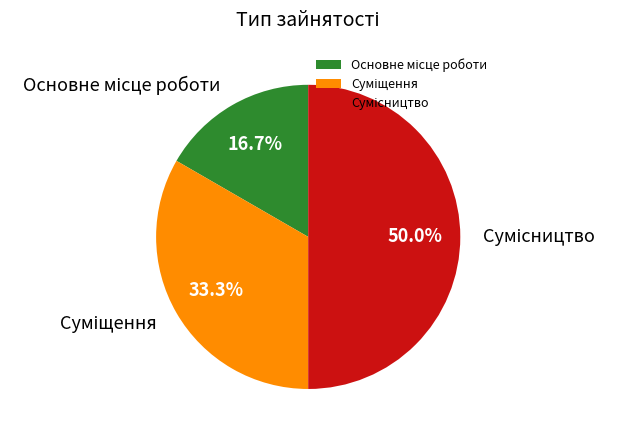

Is it true that Сумісництво is 56% of the pie?

False